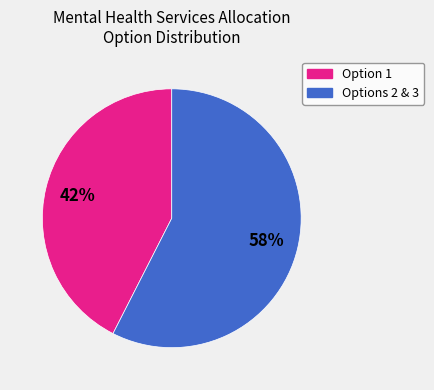

Do Options 2 & 3 and Option 1 together represent more than half of the pie?

Yes